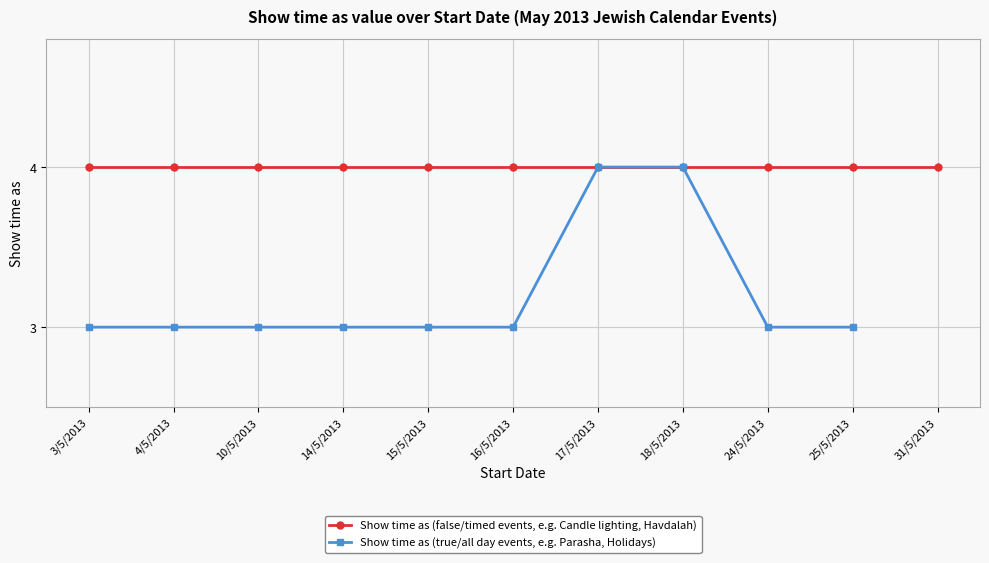

Between 3/5/2013 and 17/5/2013, which is larger?

3/5/2013